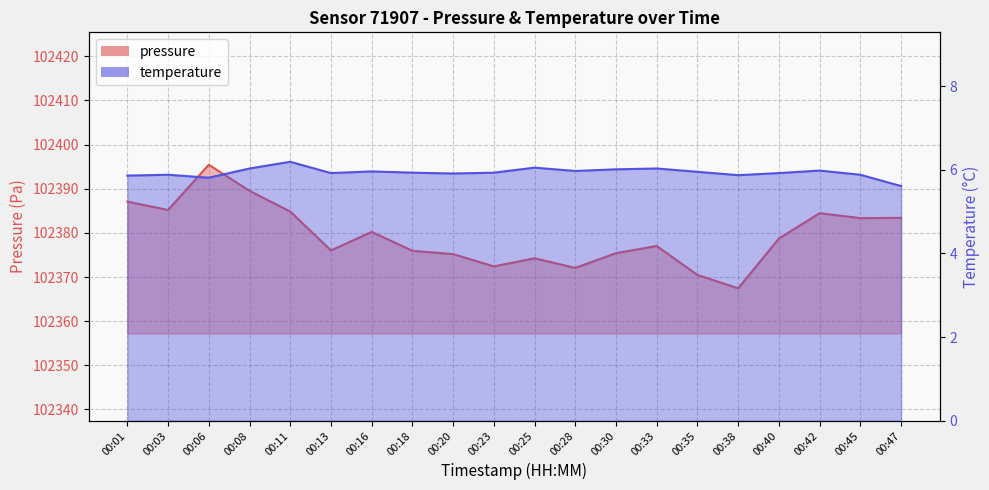

The pressure series shows 102389.5 at 00:08. True or false?

True